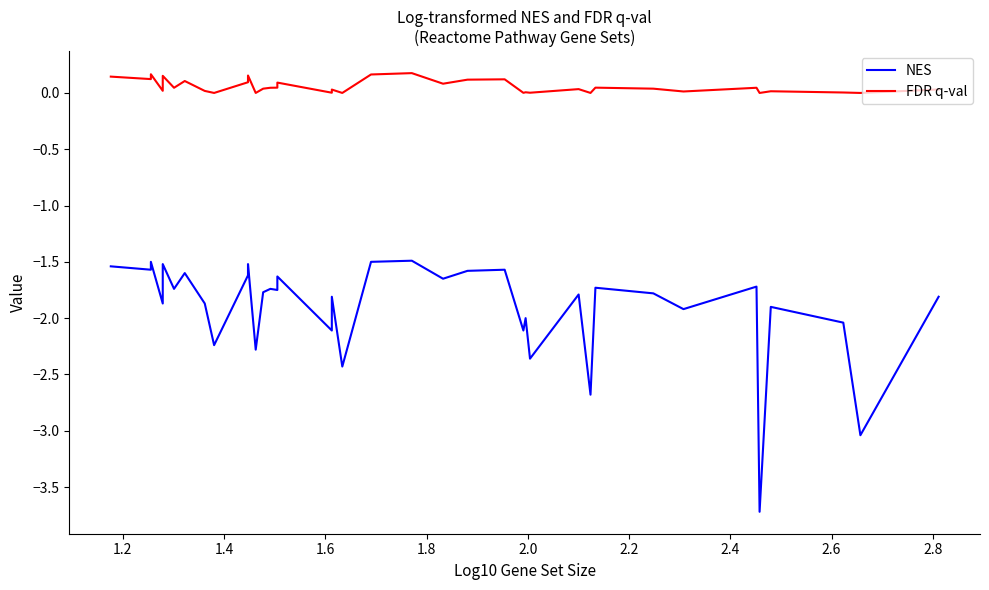

What is the difference between the second highest and second lowest values in the FDR q-val series?

0.2